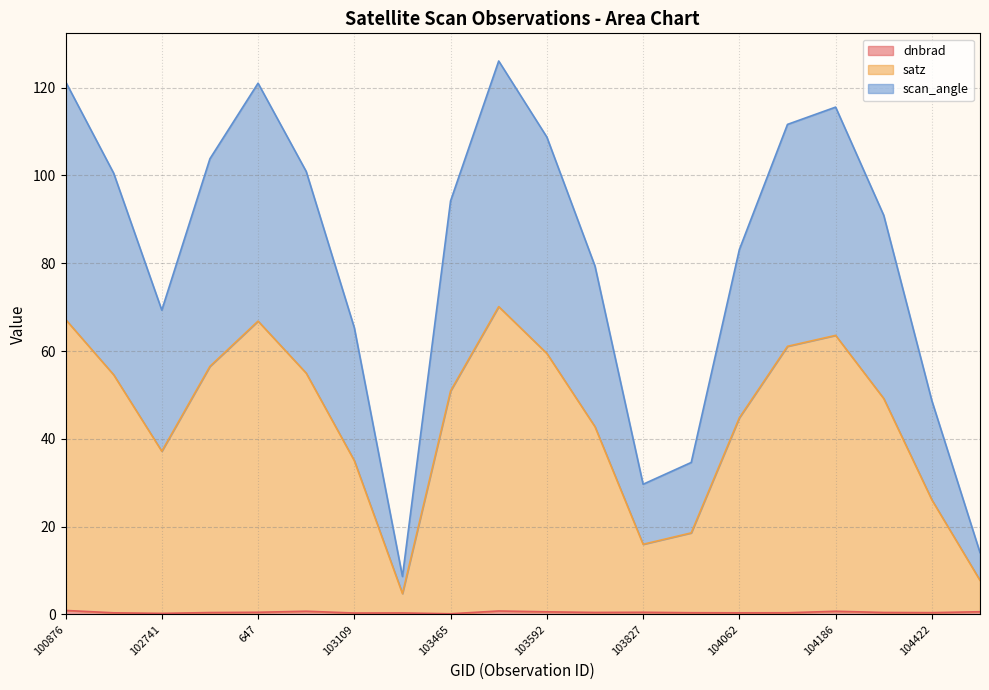

True or false: scan_angle and dnbrad intersect in this chart.

False